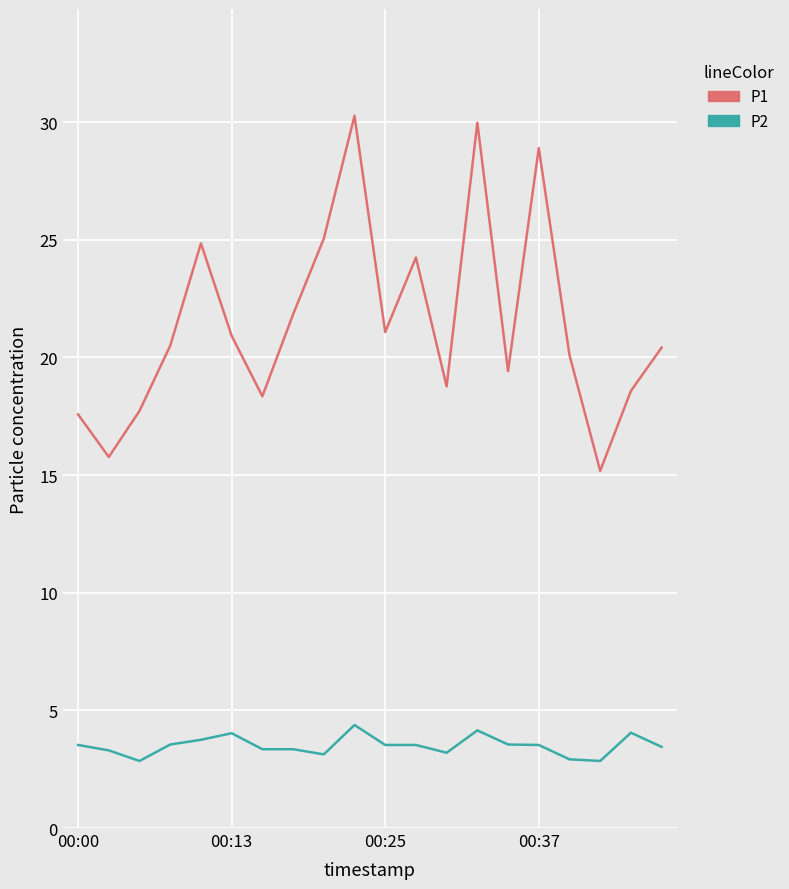

Which series has the largest total across all categories?

P1